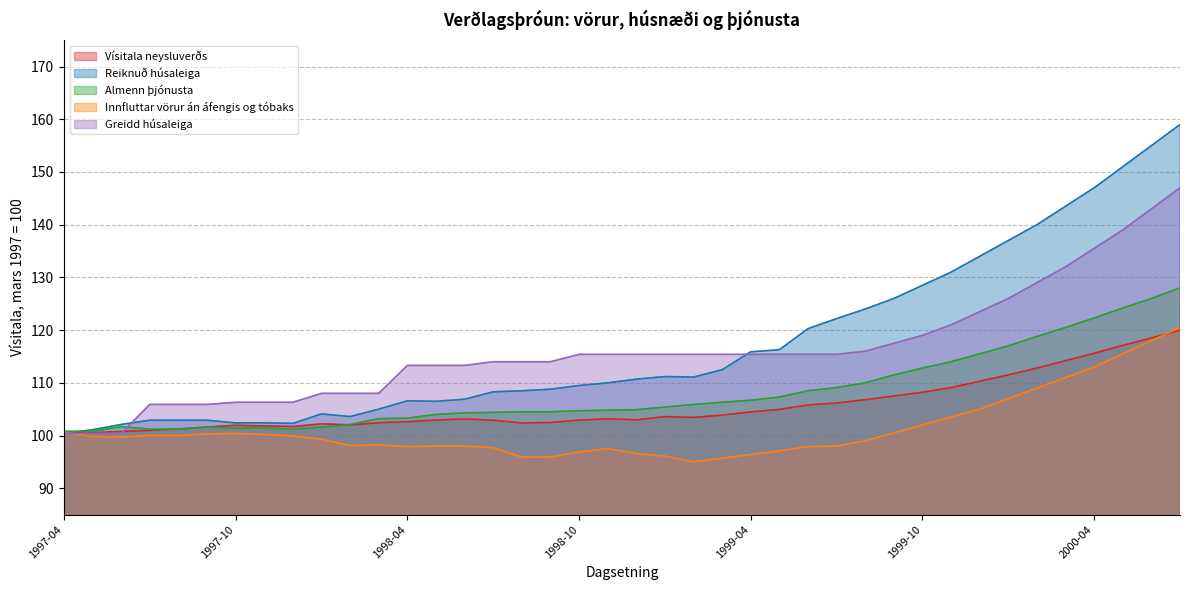

Between which two adjacent categories do Vísitala neysluverðs and Innfluttar vörur án áfengis og tóbaks first intersect?

2000-06 and 2000-07